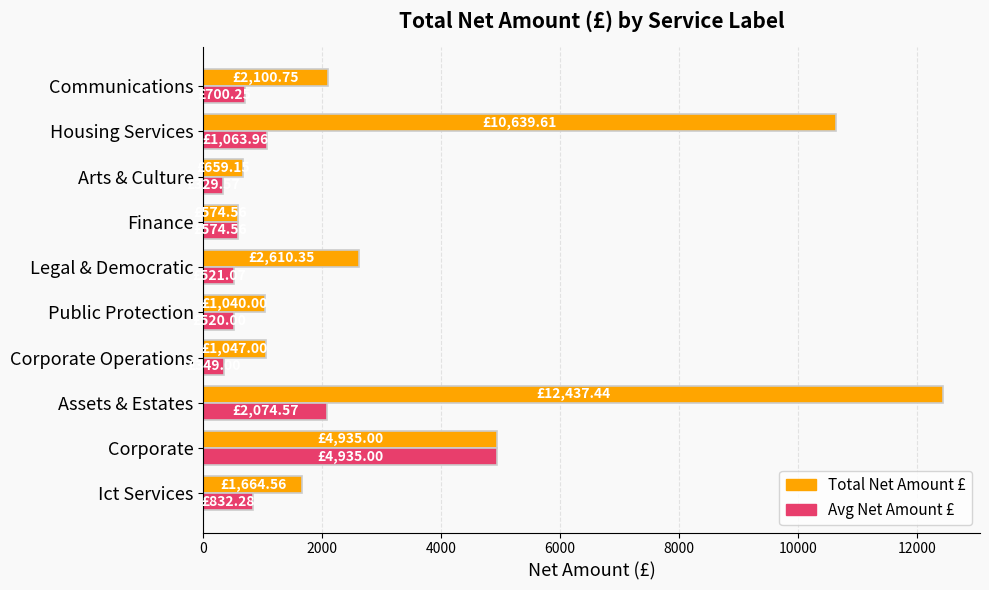

What is the average value of the Avg Net Amount £ series?

1190.0